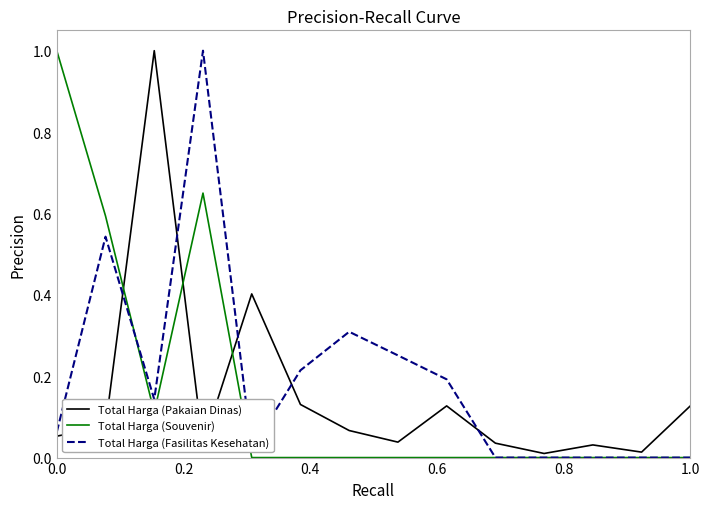

What is the maximum value for Total Harga (Pakaian Dinas)?

1.0